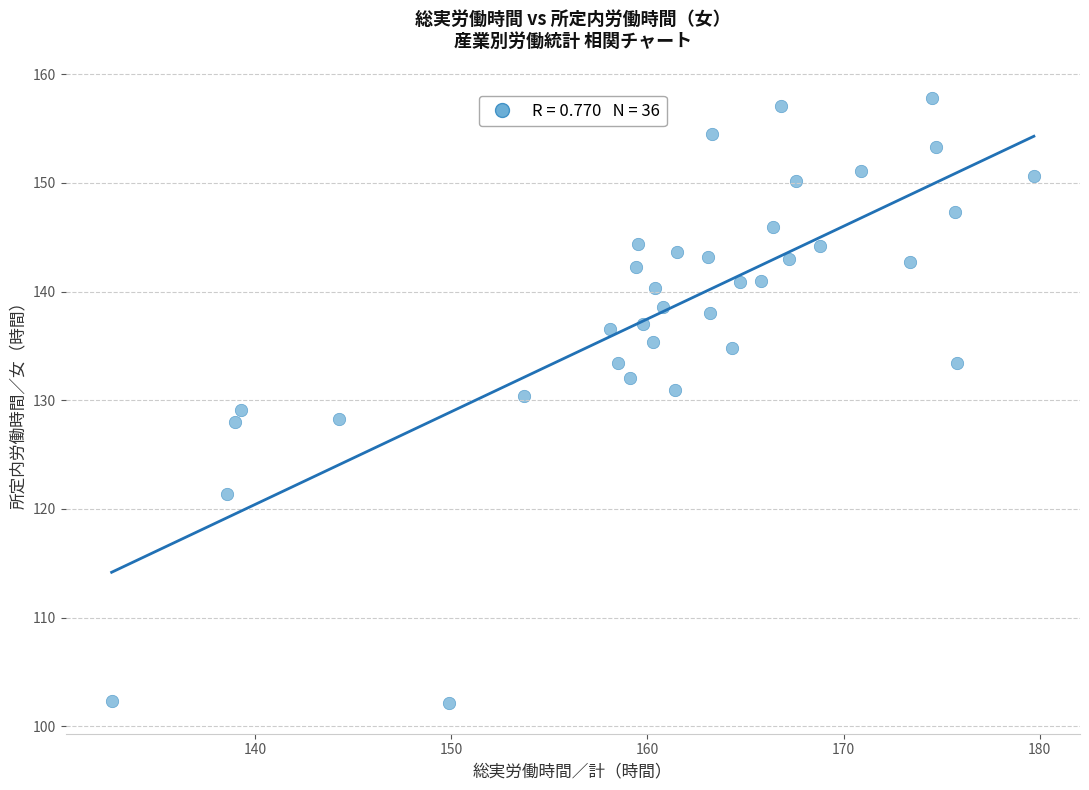

What is the range of X values (max minus min)?

47.0